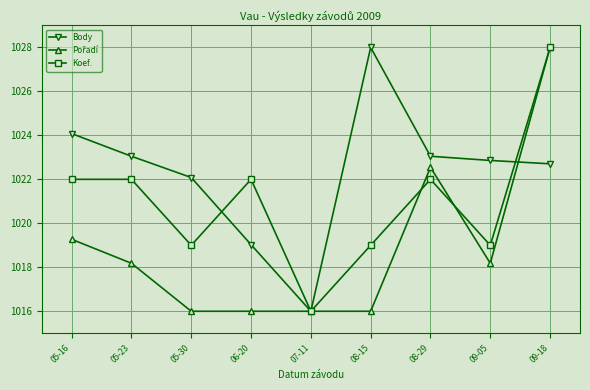

What is the value of the Koef. point at the 1st from the left?

1022.0